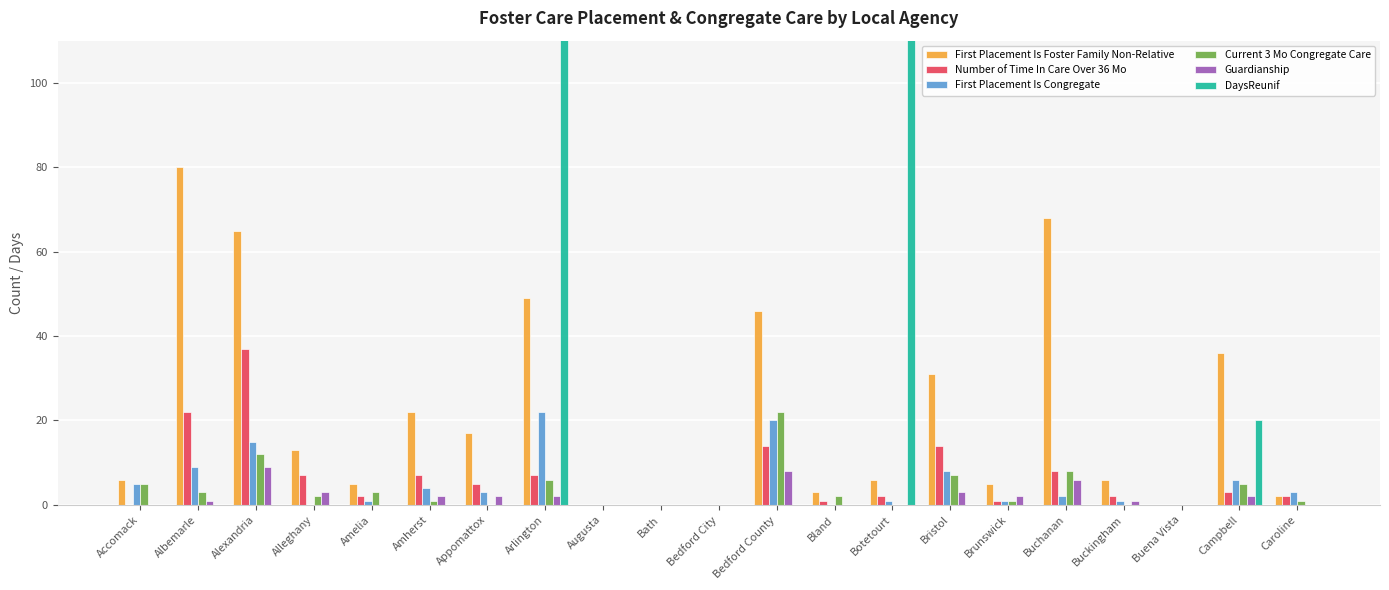

How many values in the DaysReunif series exceed 0?

3